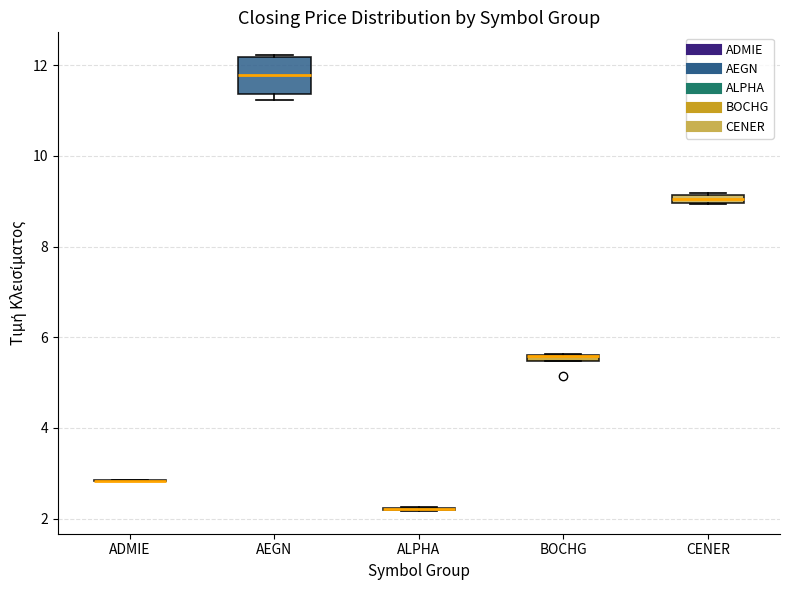

Where is the upper edge of the box for AEGN on the y-axis? The values are not printed on the chart, so give them approximately, as read against the axis.

12.2